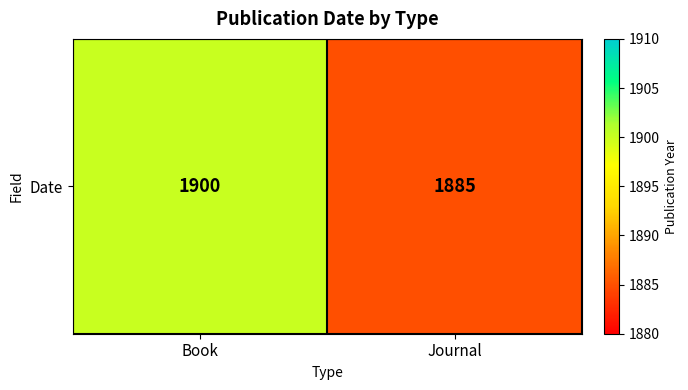

What is the greatest value displayed?

1900